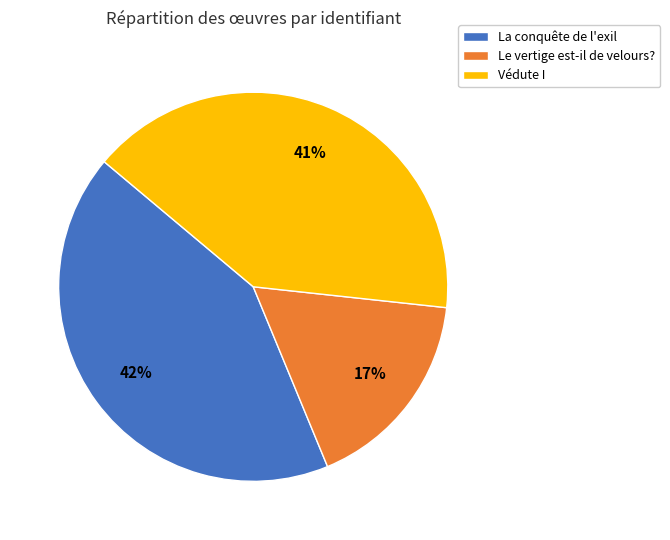

Is it true that La conquête de l'exil is 42% of the pie?

True